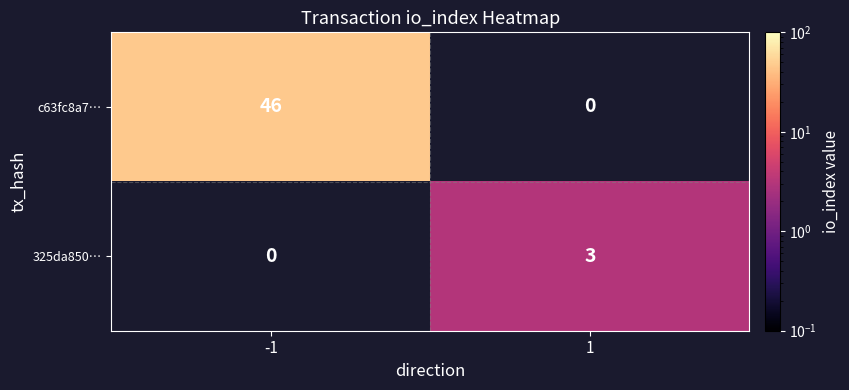

Is it true that 325da850… equals 2 at 1?

False